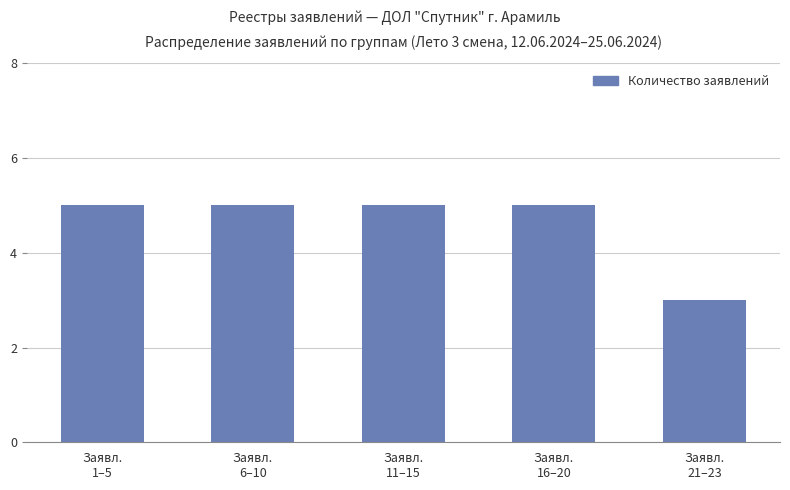

What is the minimum value shown in the chart?

3